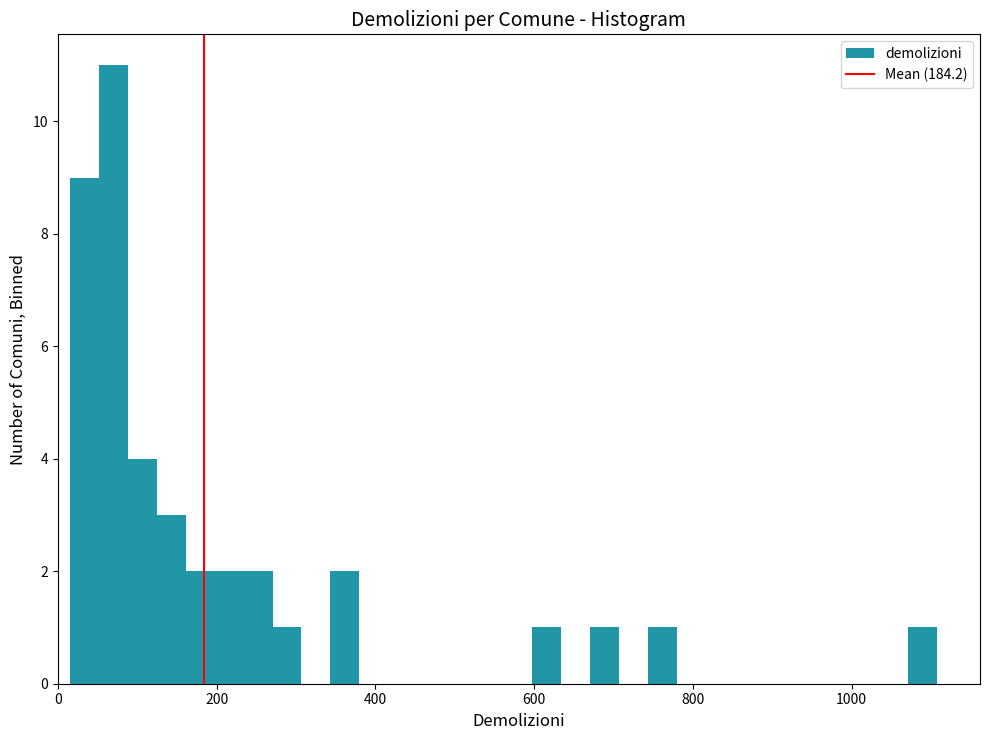

Read against the x-axis, roughly where is the centre of the tallest bar?

80